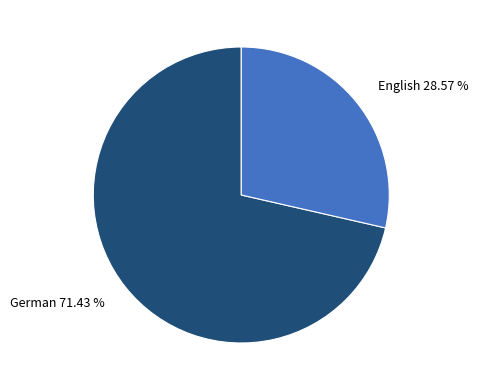

To the nearest percent, what is the difference between the largest and smallest slice percentages?

43%